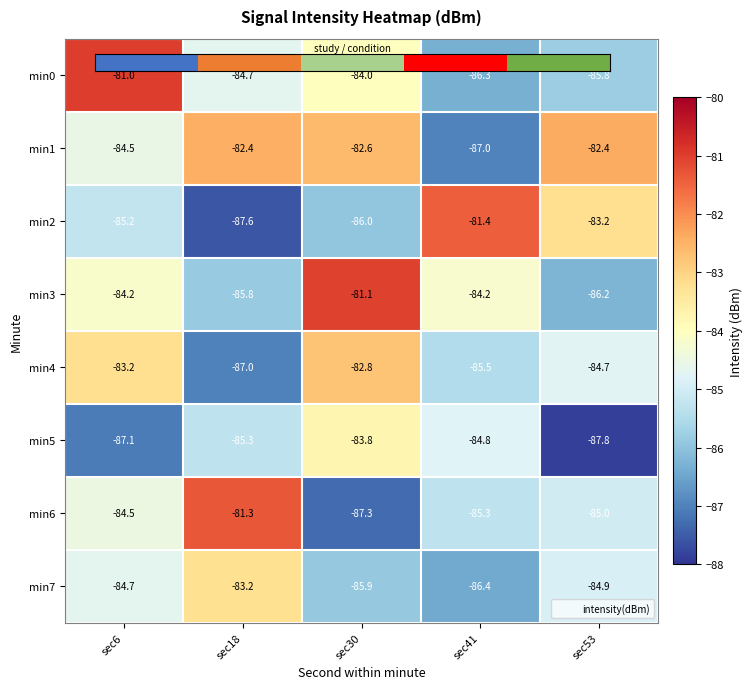

Between sec30 and sec41, which series saw the biggest shift?

min2